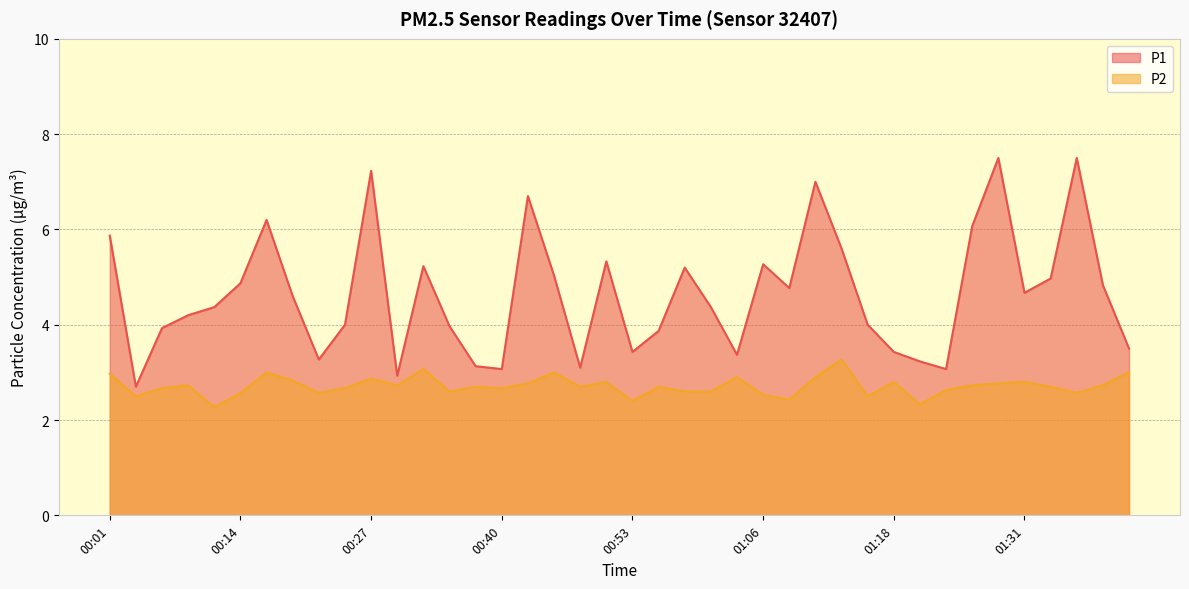

At which category does P1 reach its first local peak?

00:16